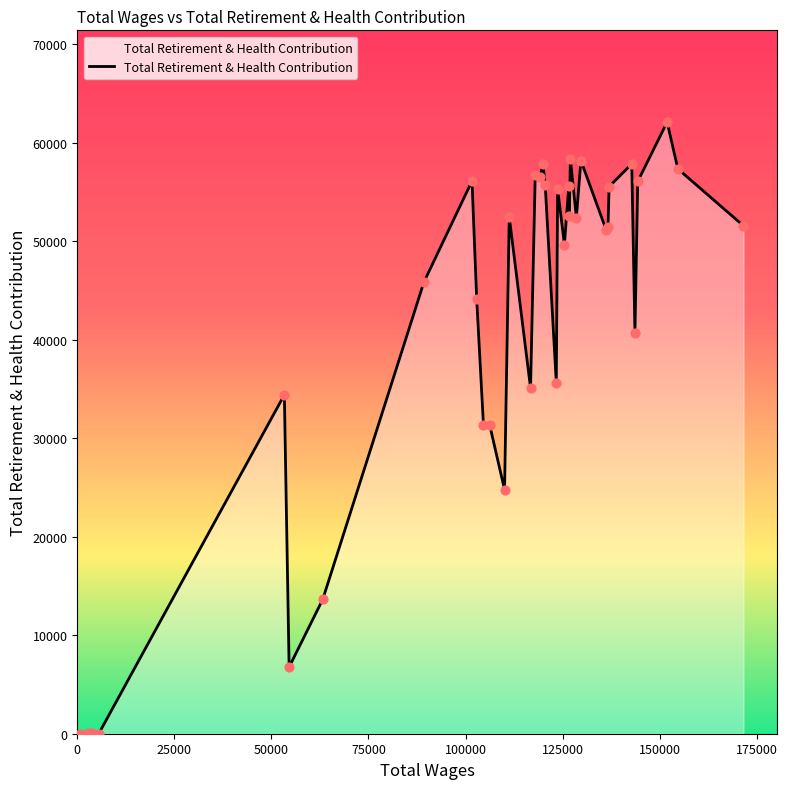

What is the maximum value shown in the chart?

62094